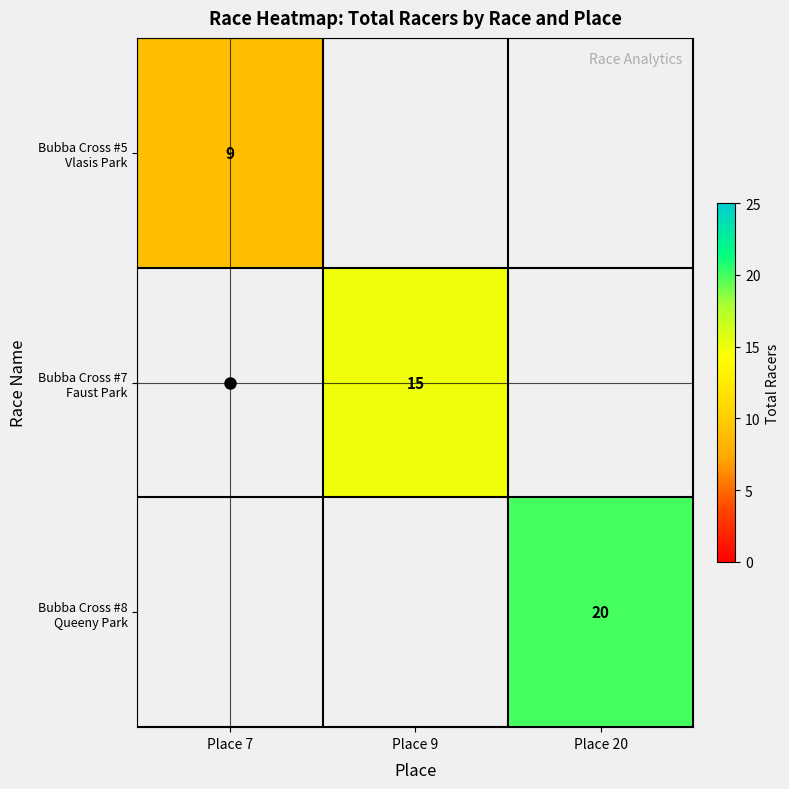

Rank the series by their average value, from lowest to highest.

Bubba Cross #5 Vlasis Park, Bubba Cross #7 Faust Park, Bubba Cross #8 Queeny Park